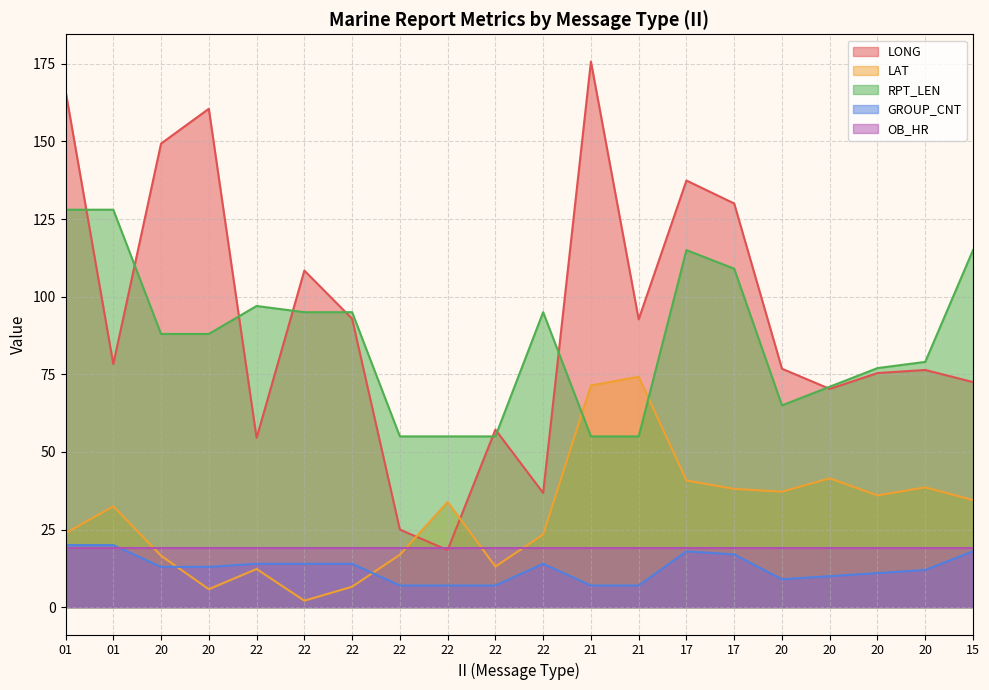

At which label does LAT first exceed 33?

22